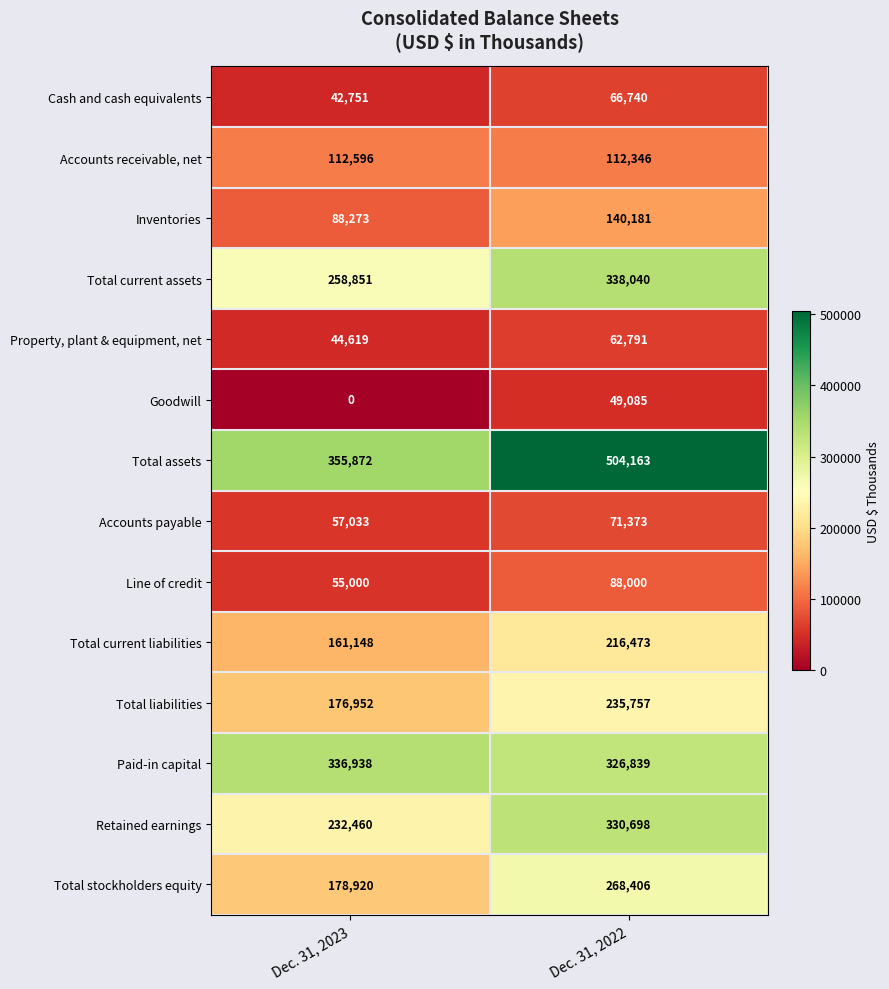

At how many categories does at least one series exceed 6590?

2